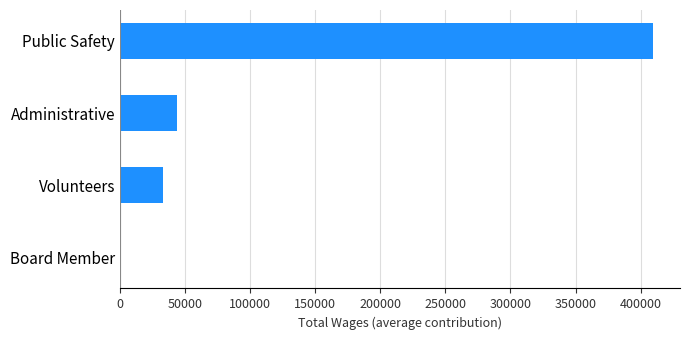

What is the sum of all values?

486939